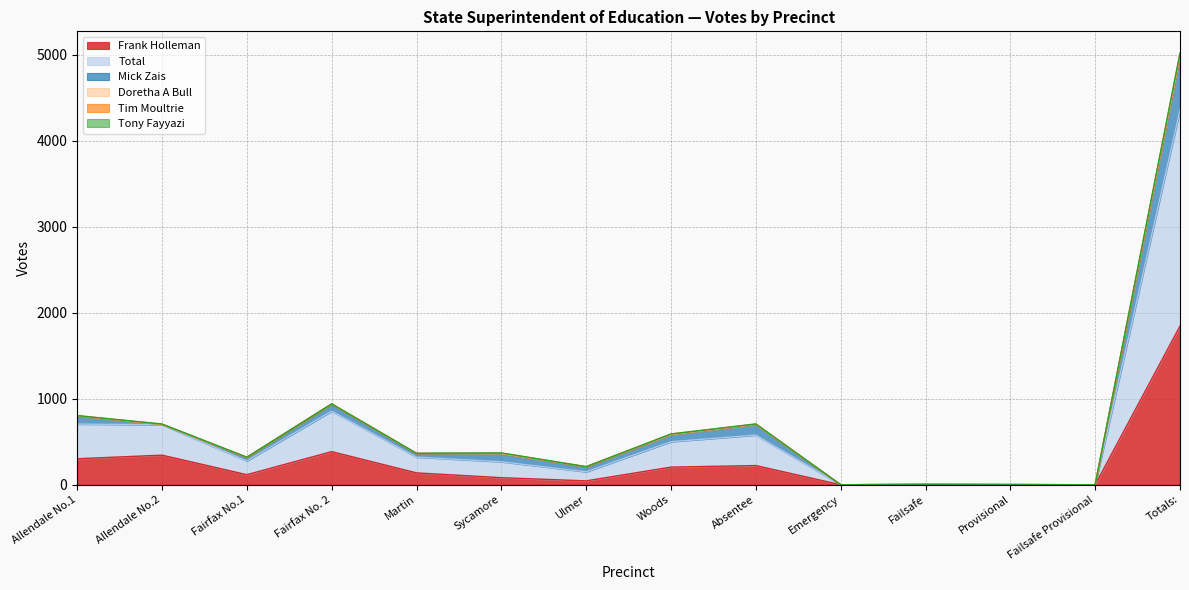

What is the difference between the maximum and minimum values in the Total series?

2511